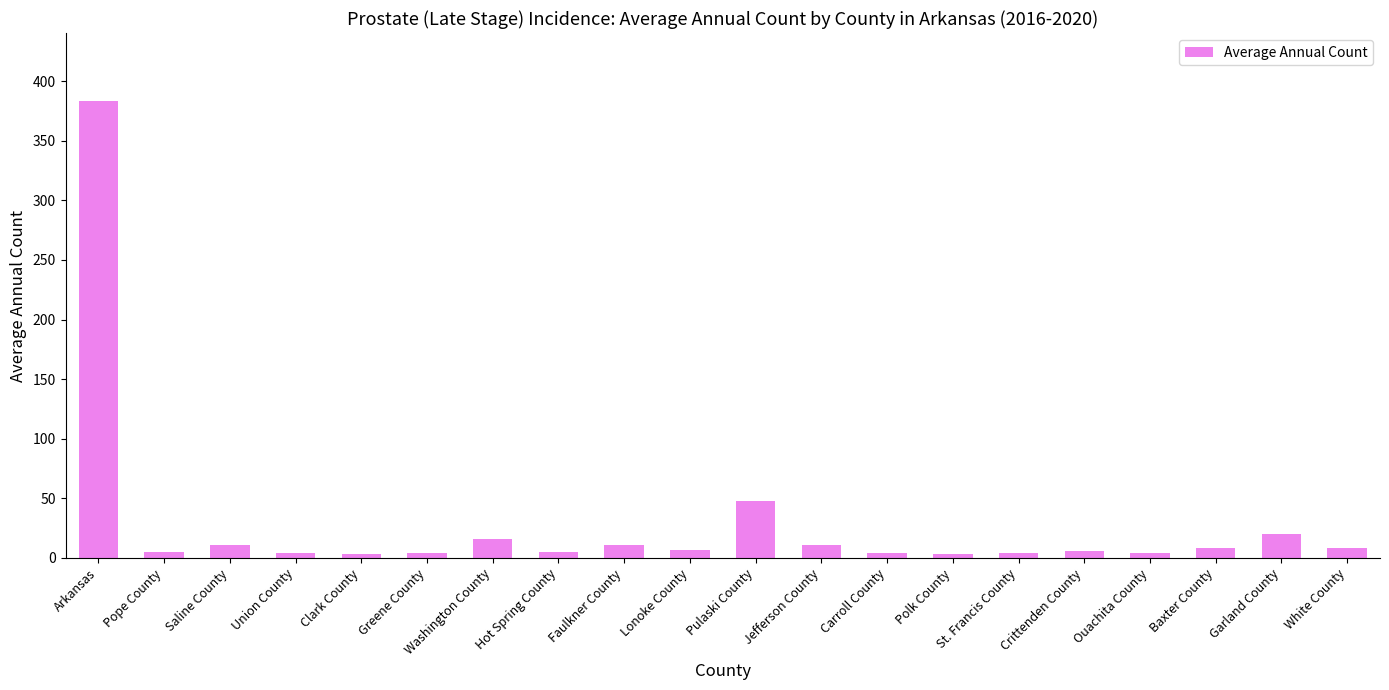

What is the average value?

28